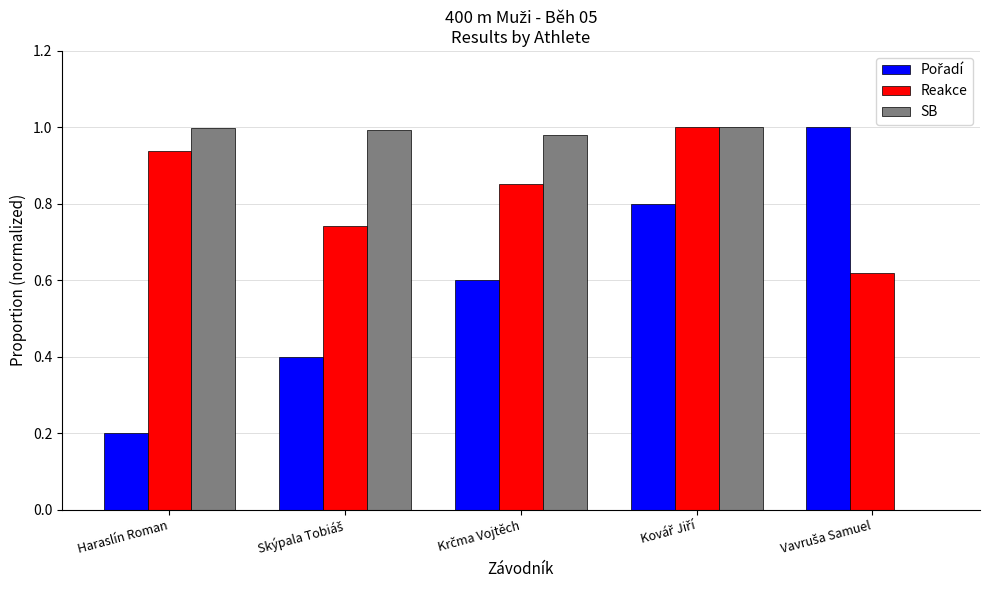

The value of SB at Haraslín Roman is 1.0. True or false?

True